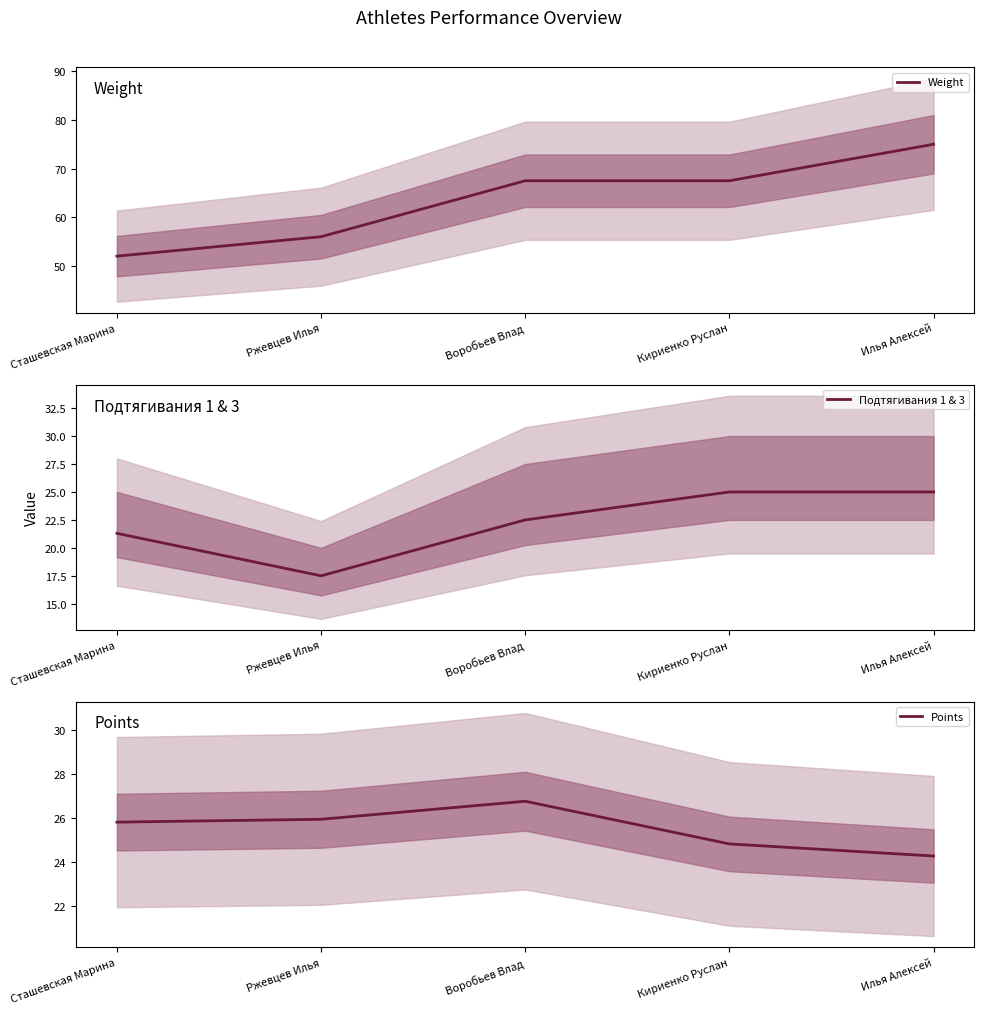

Which series ends up on top after the final intersection of Подтягивания 1 & 3 and Points?

Подтягивания 1 & 3